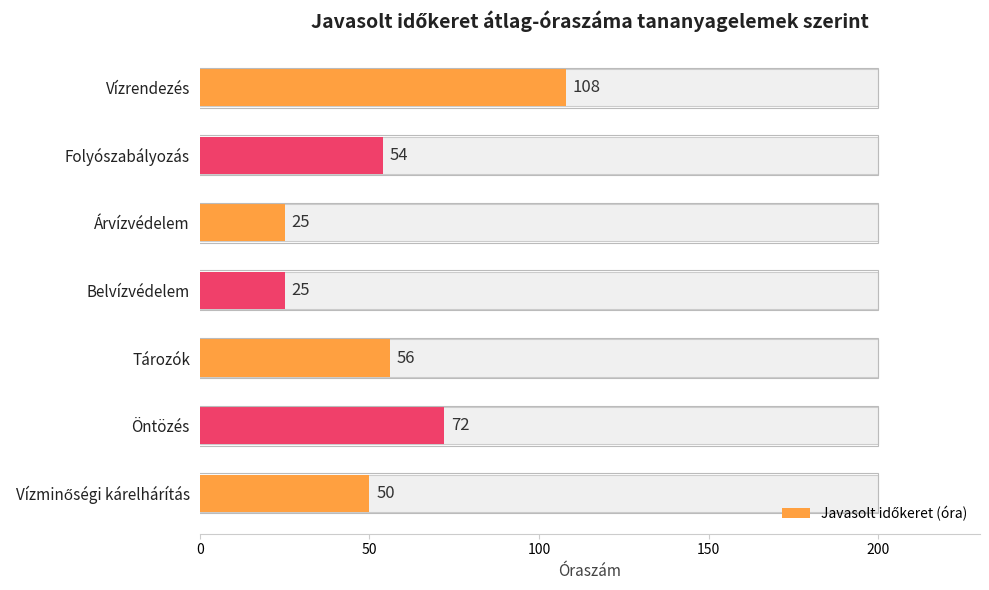

The chart shows a value of 54 at Folyószabályozás. True or false?

True